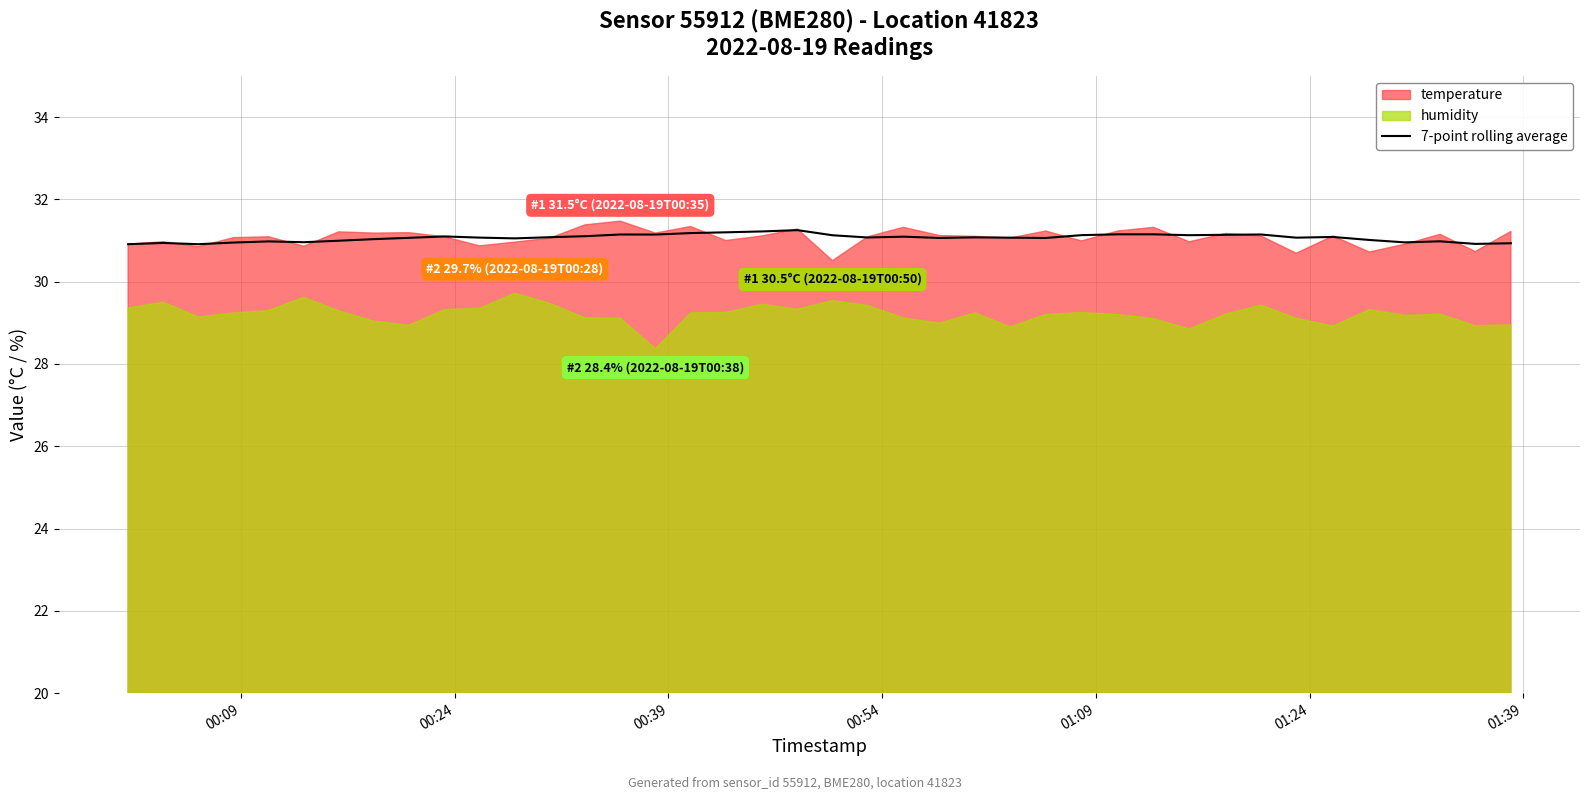

What is the highest value of the 7-point rolling average series?

31.3